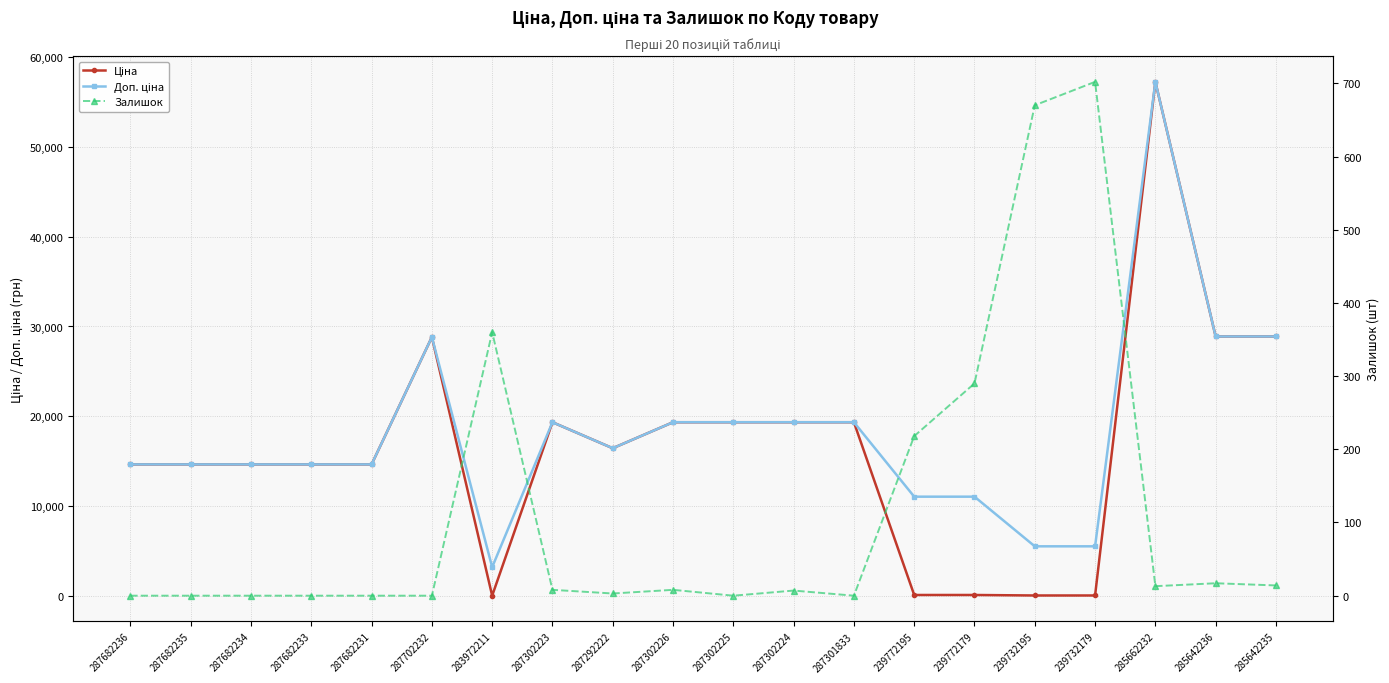

The Залишок series shows 21.6 at 285642235. True or false?

False